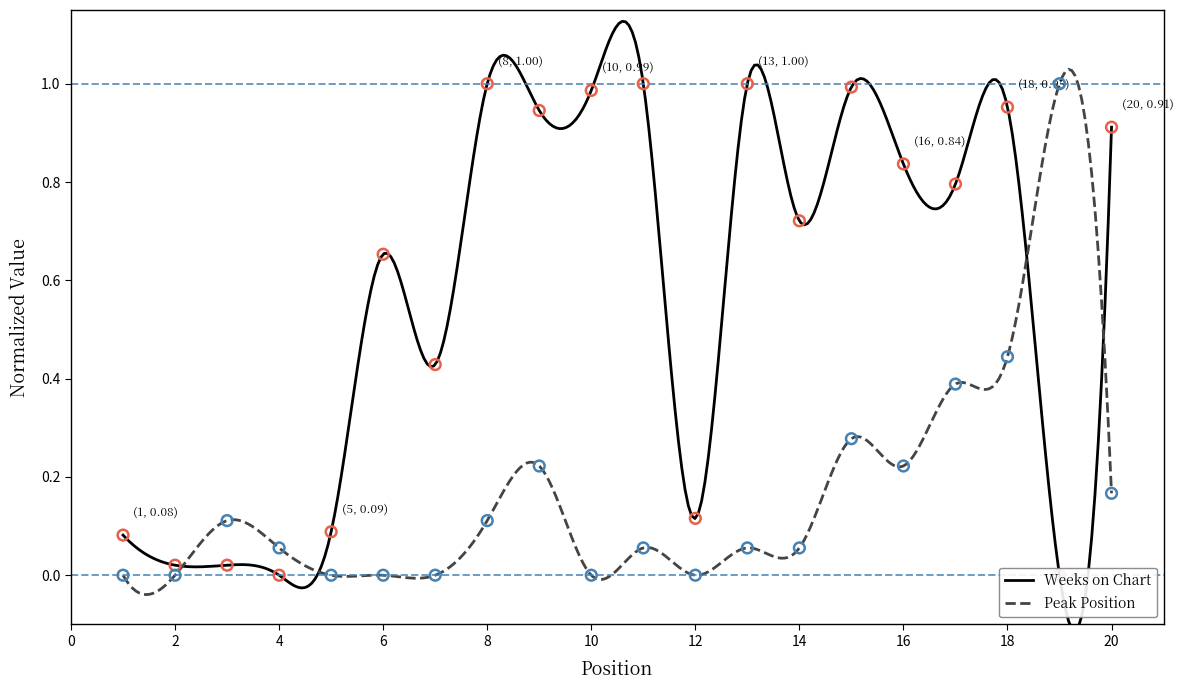

Which series contains the lowest Y value?

Weeks on Chart